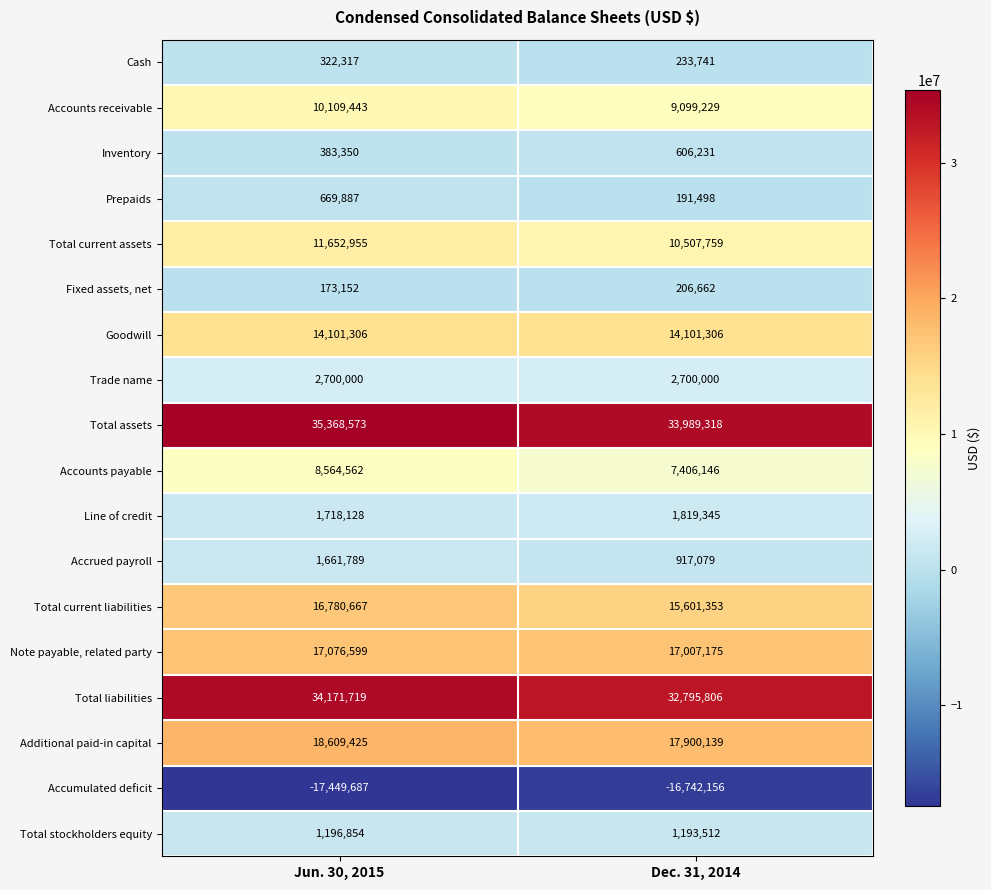

What is the sum of the Trade name values at Jun. 30, 2015 and Dec. 31, 2014?

5400000